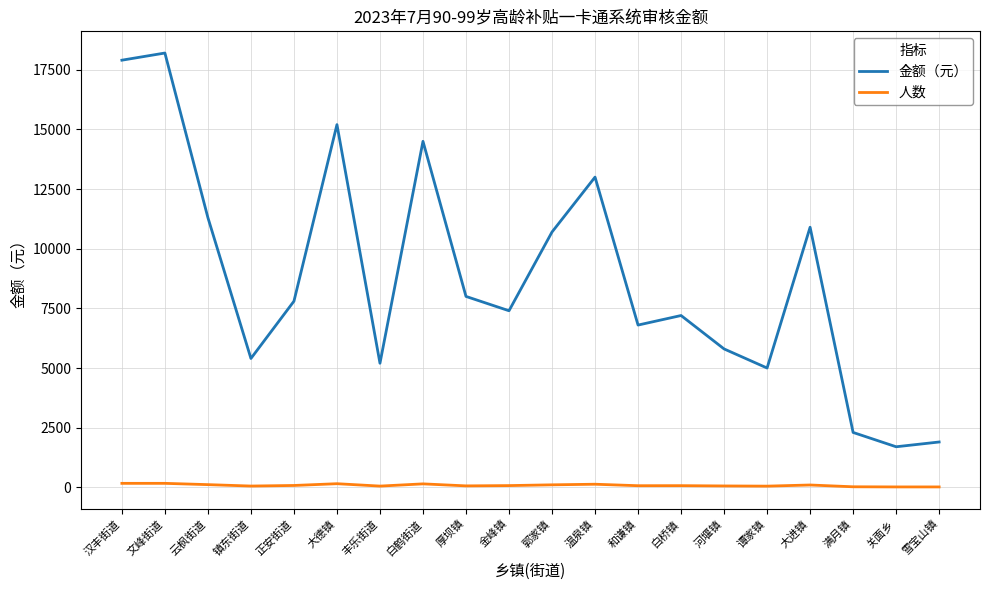

What is the difference between the maximum and minimum values in the 金额（元） series?

16500